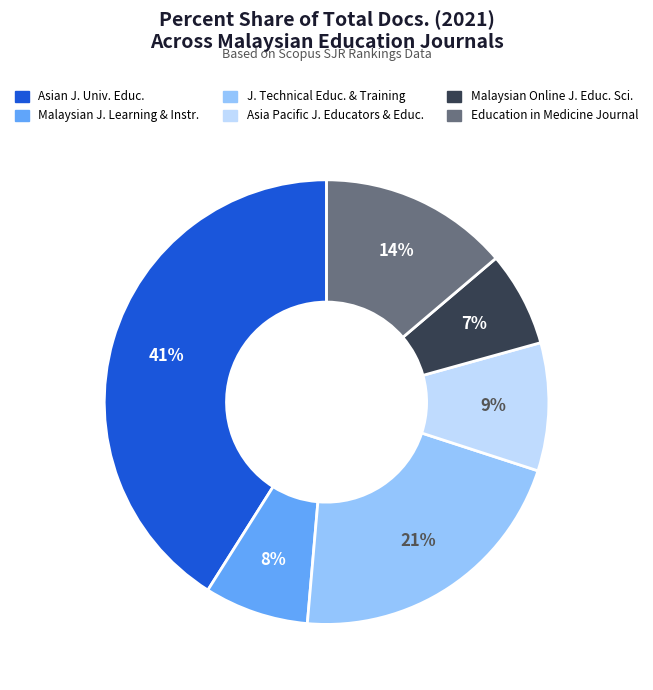

To the nearest percent, what is the average slice percentage?

17%